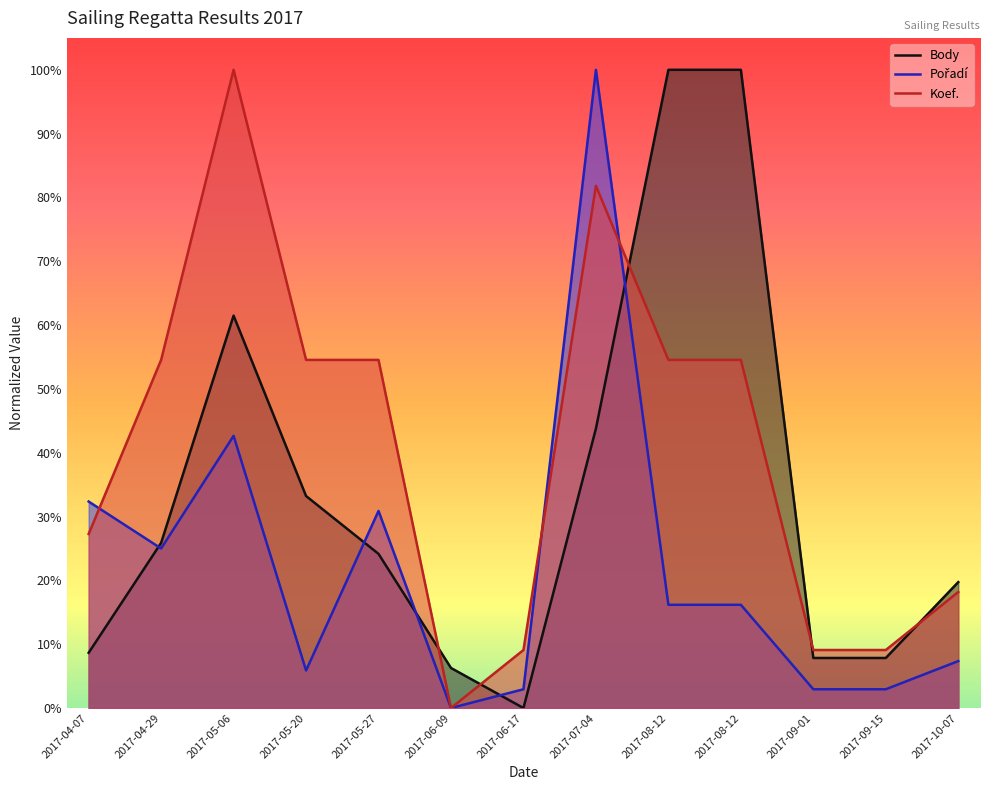

True or false: Koef. has more than 2 interior local peaks.

False